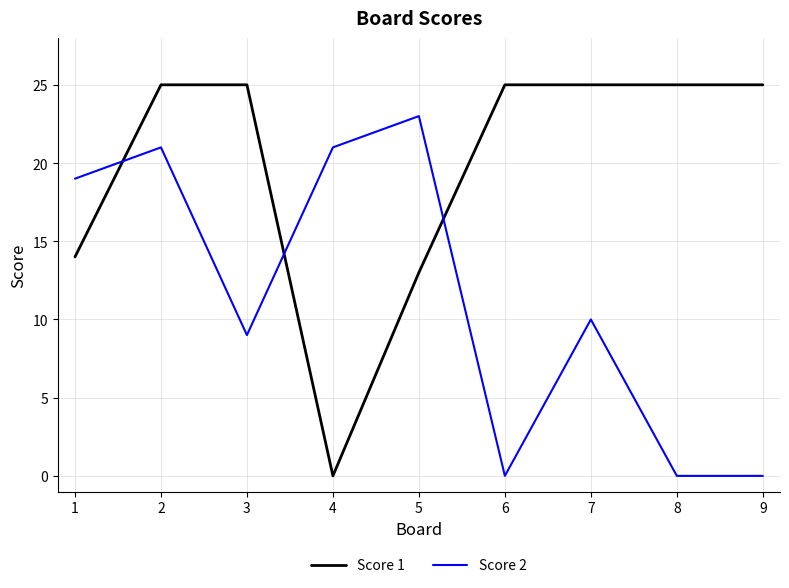

Rank the series by their average value, from lowest to highest.

Score 2, Score 1